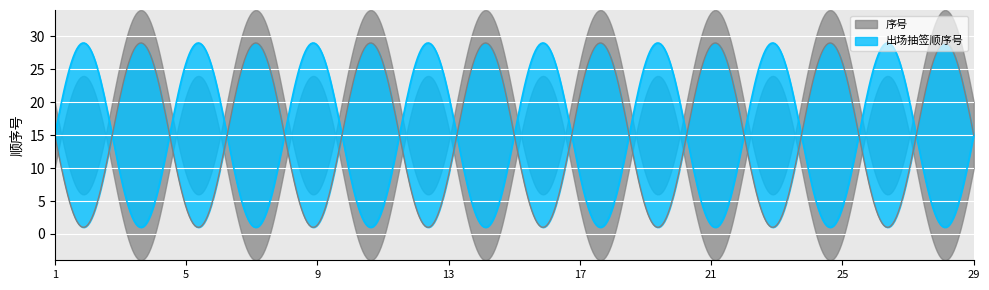

Which series has the widest spread of values?

序号